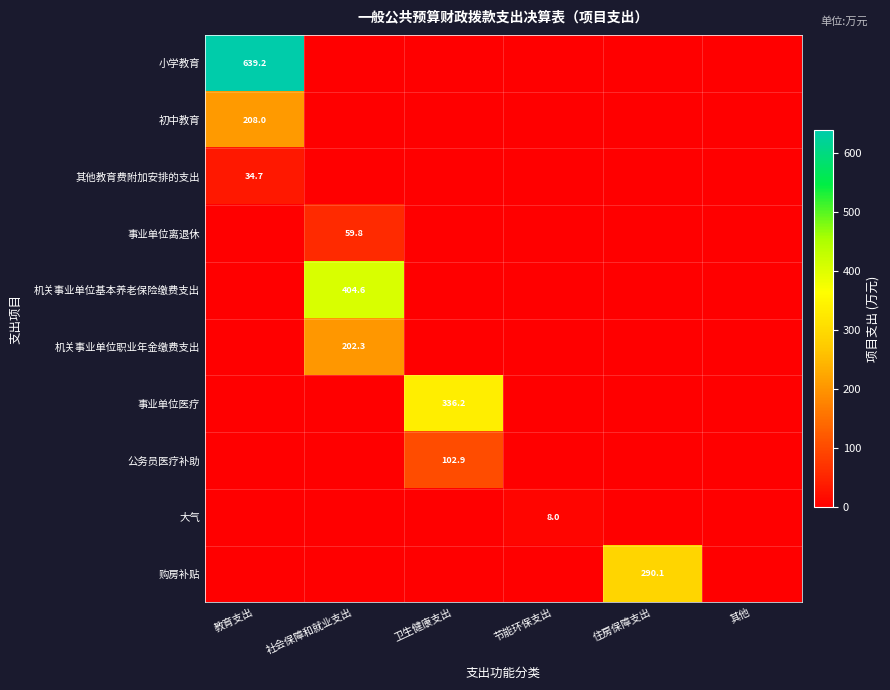

True or false: 小学教育 has a value of 263.1 at 教育支出.

False